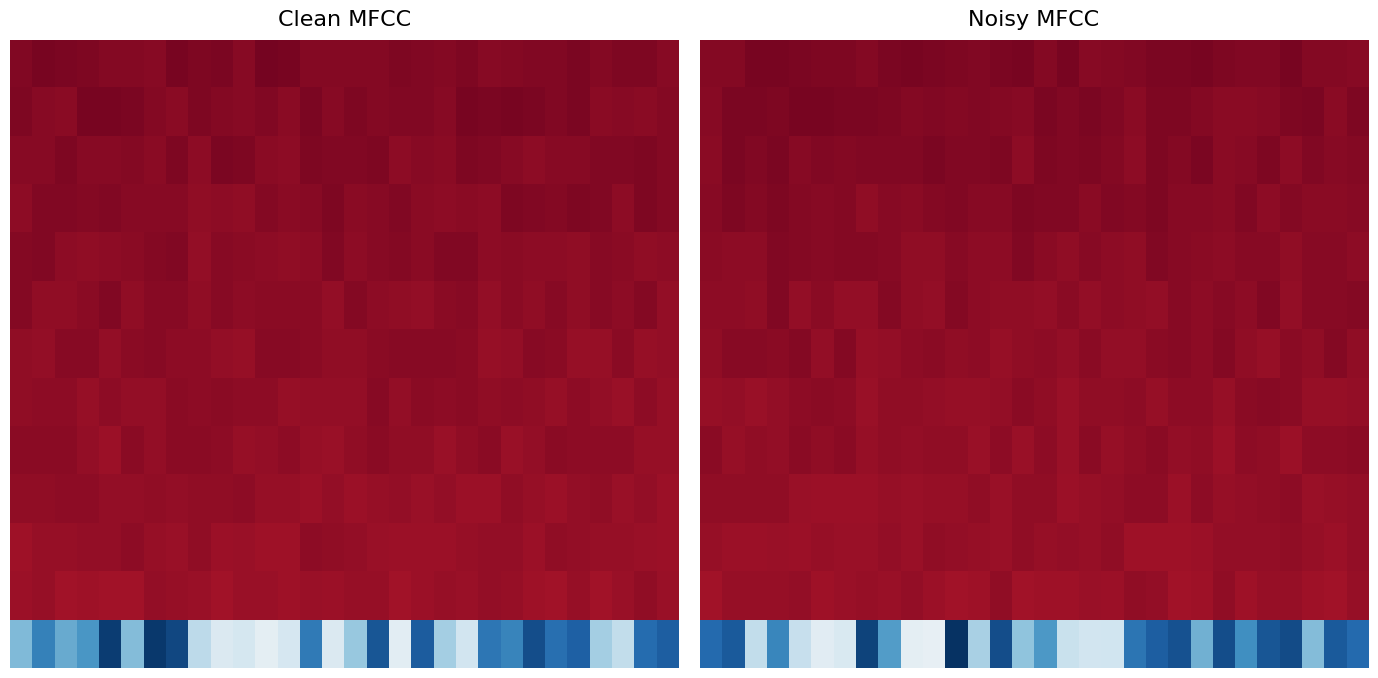

At how many categories does at least one series exceed -77?

30